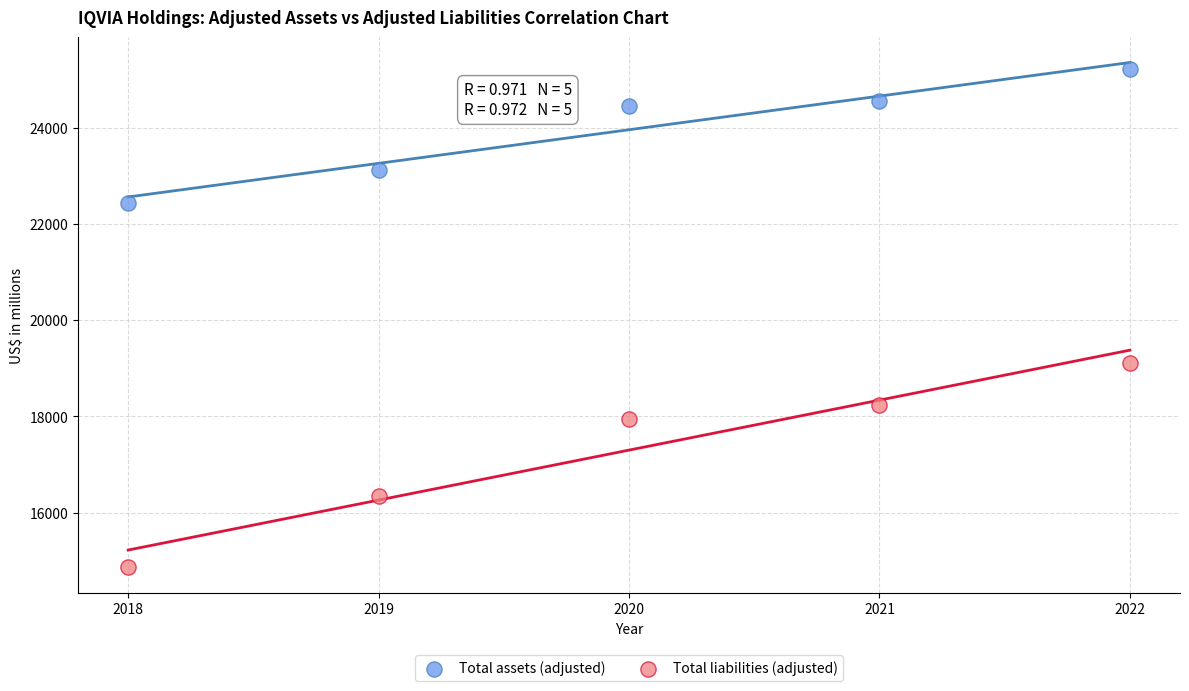

Across all series, what Y value is closest to 20039?

19108